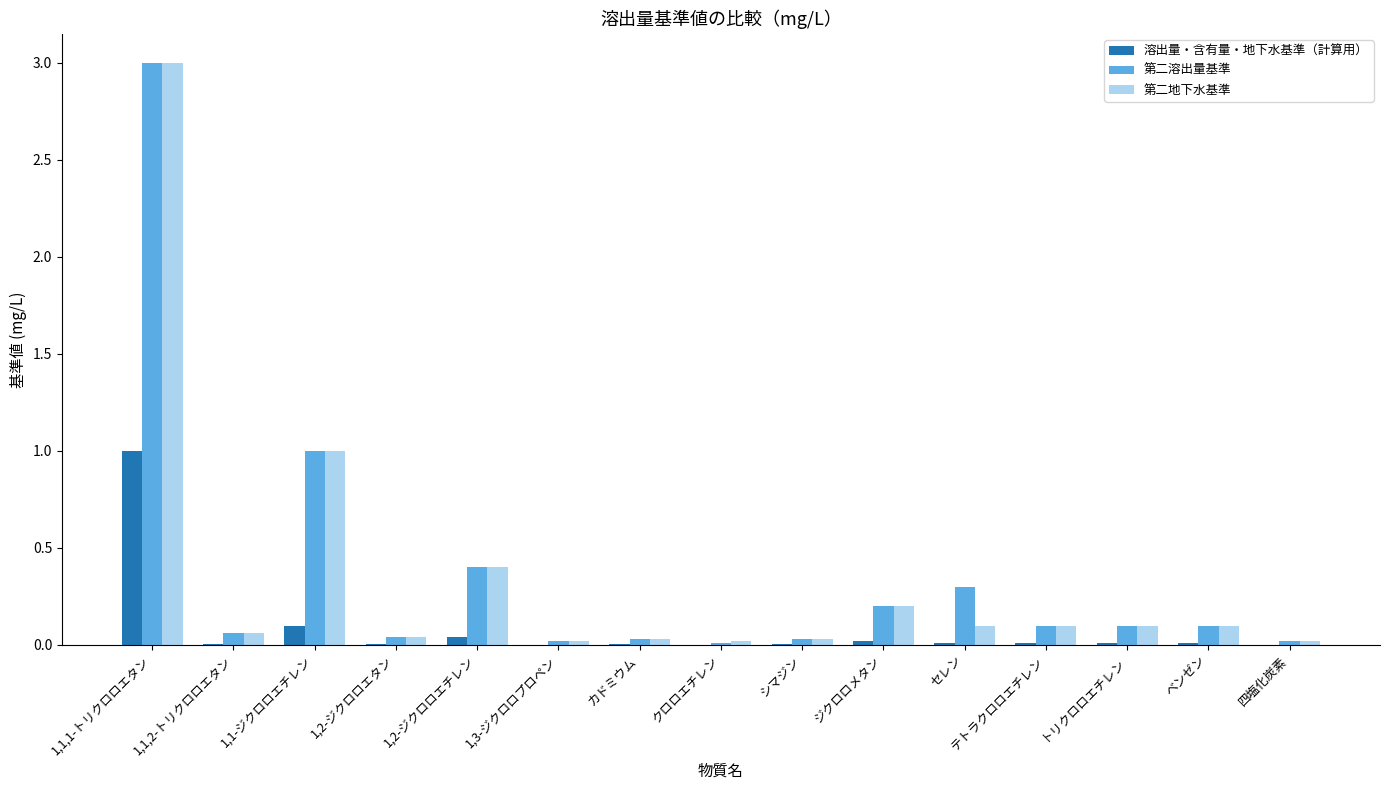

Which category has the highest value across all series?

1,1,1-トリクロロエタン